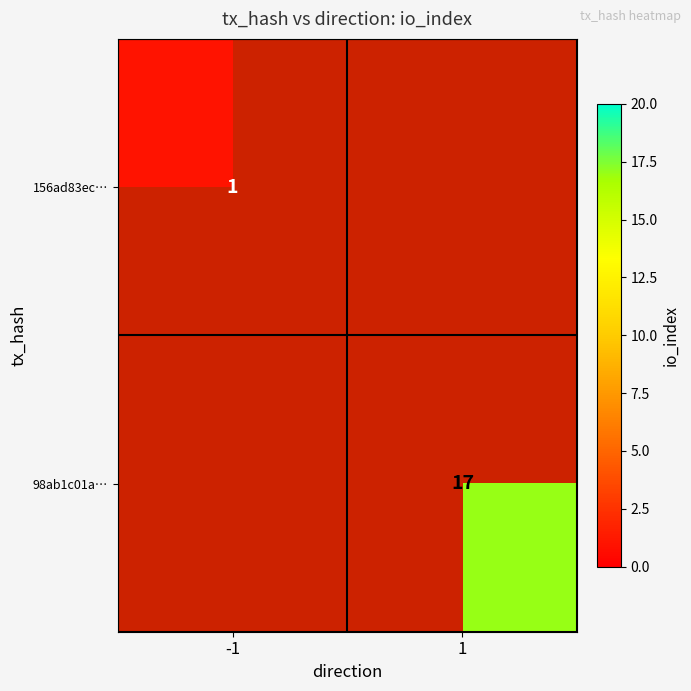

Is the value of 156ad83ec… at -1 greater than the value of 98ab1c01a… at 1?

No